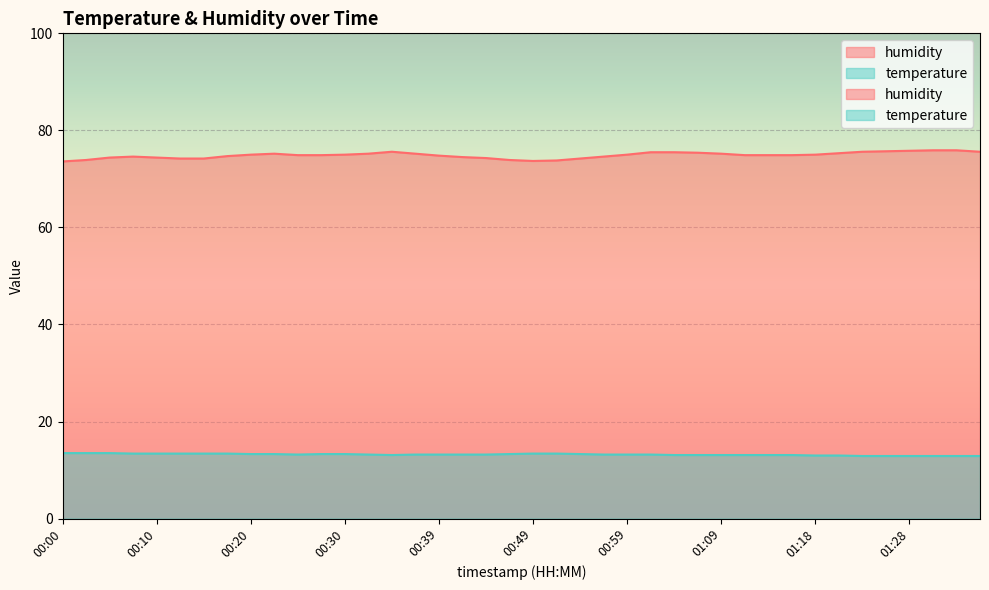

True or false: temperature and humidity intersect in this chart.

False